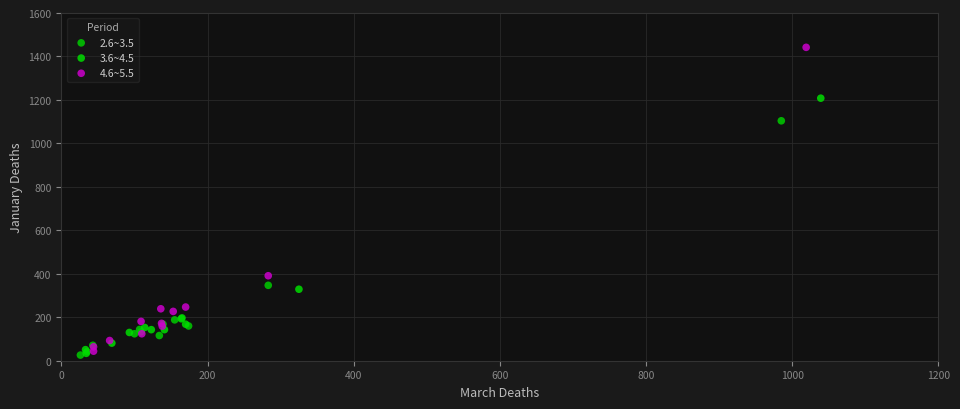

Which series has the largest Y range (max minus min)?

4.6~5.5